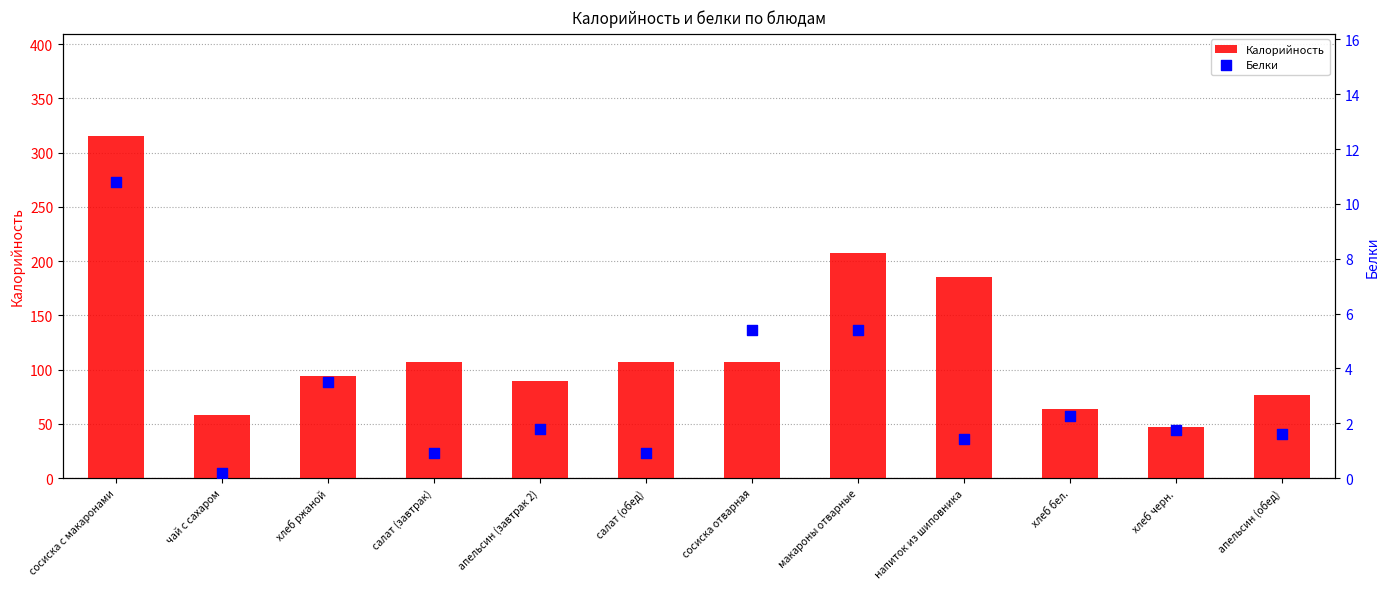

What are all the series names shown in the legend?

Калорийность, Белки